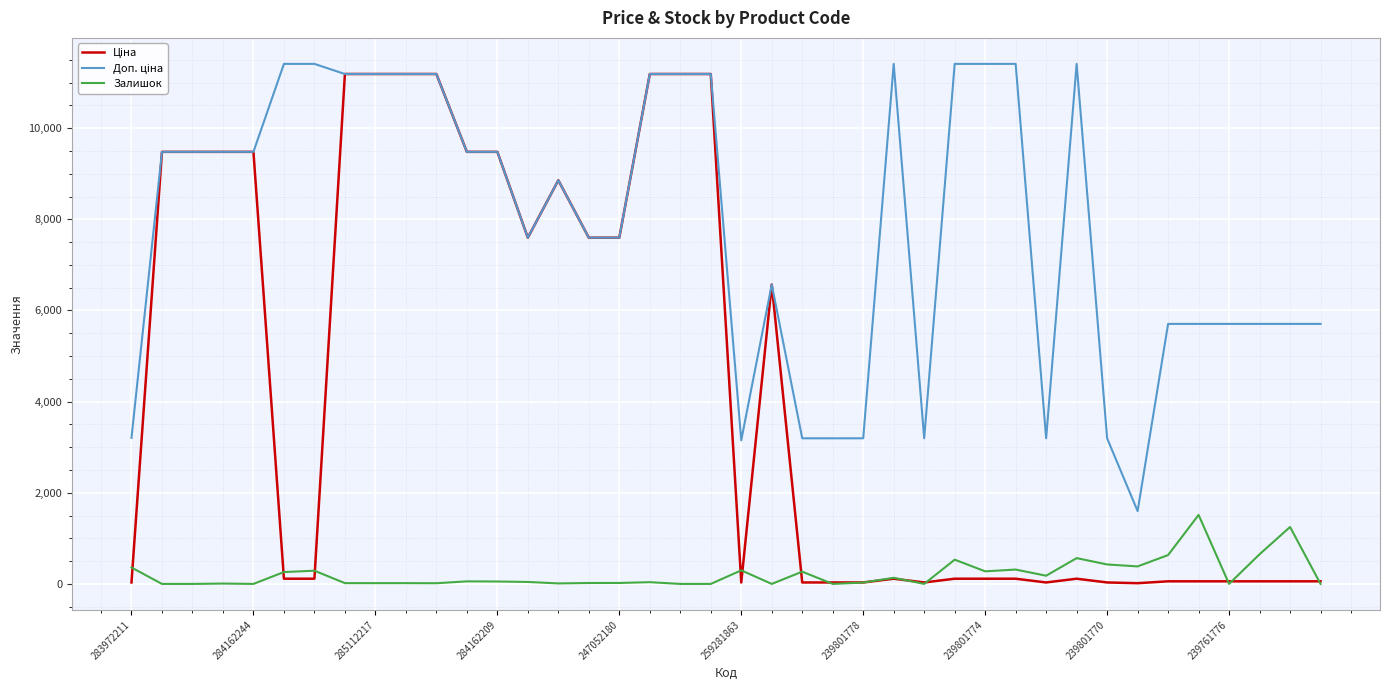

What is the greatest value displayed?

11410.0